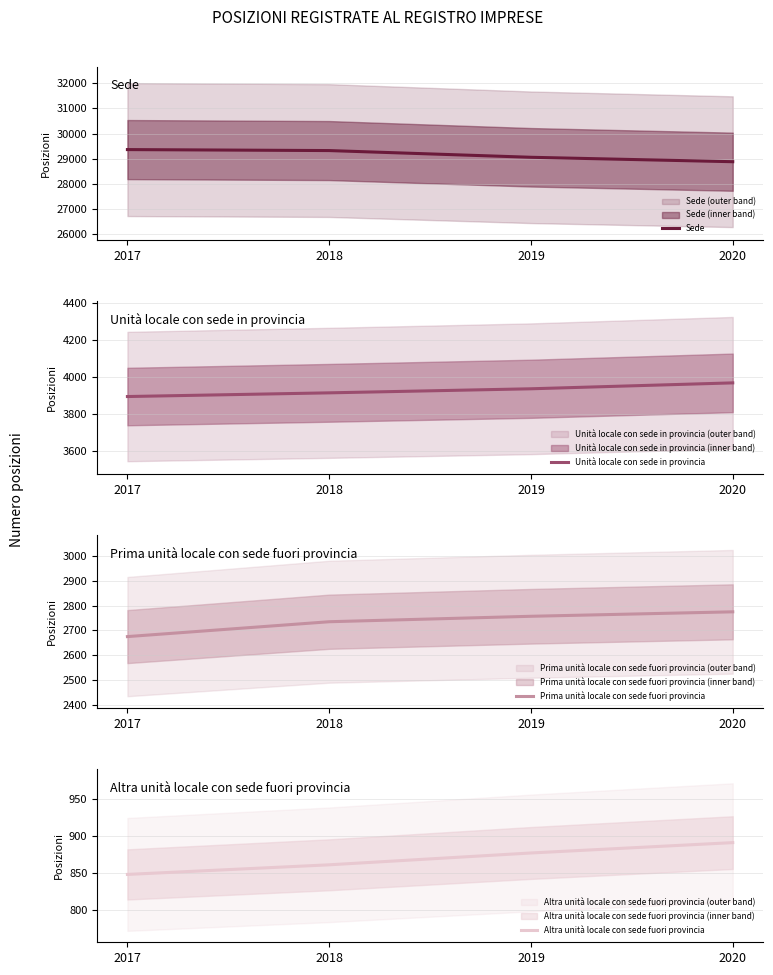

Is it true that Altra unità locale con sede fuori provincia equals 569 at 2020?

False